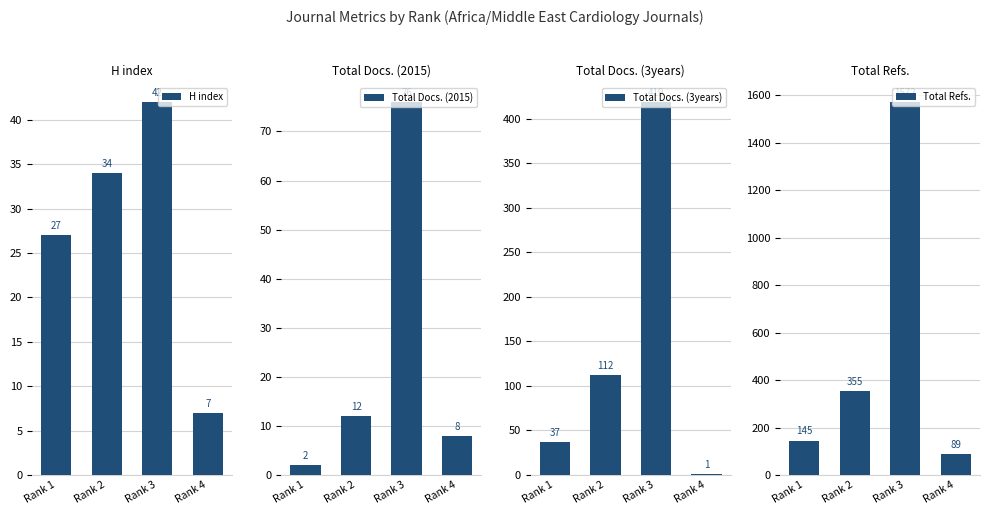

Rank the categories by H index value from highest to lowest.

Rank 3, Rank 2, Rank 1, Rank 4